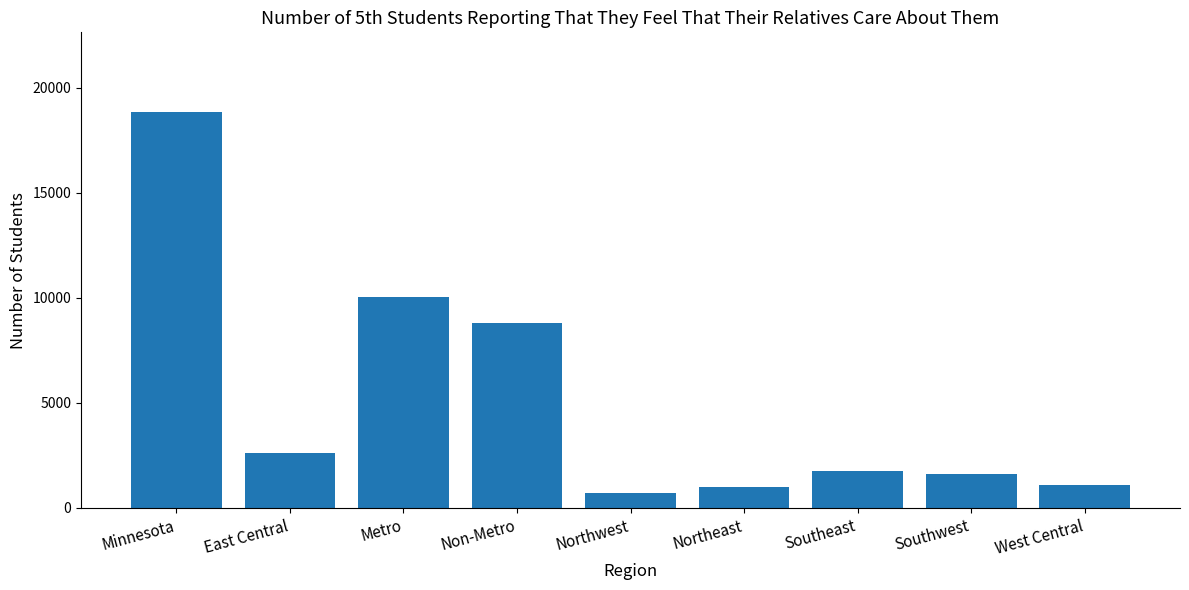

What is the greatest value displayed?

18861